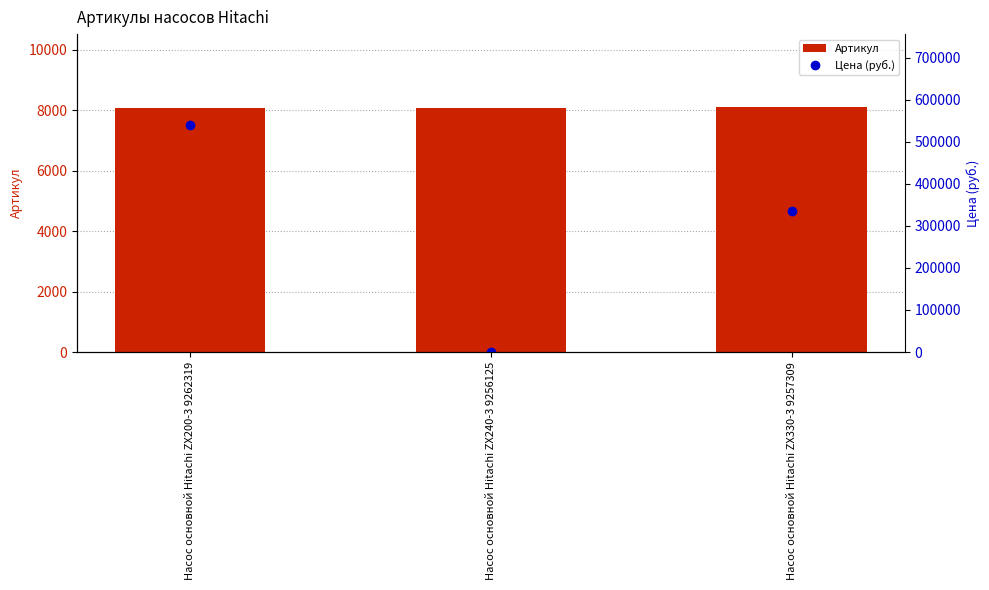

True or false: Артикул has a value of 10807 at Насос основной Hitachi ZX200-3 9262319.

False